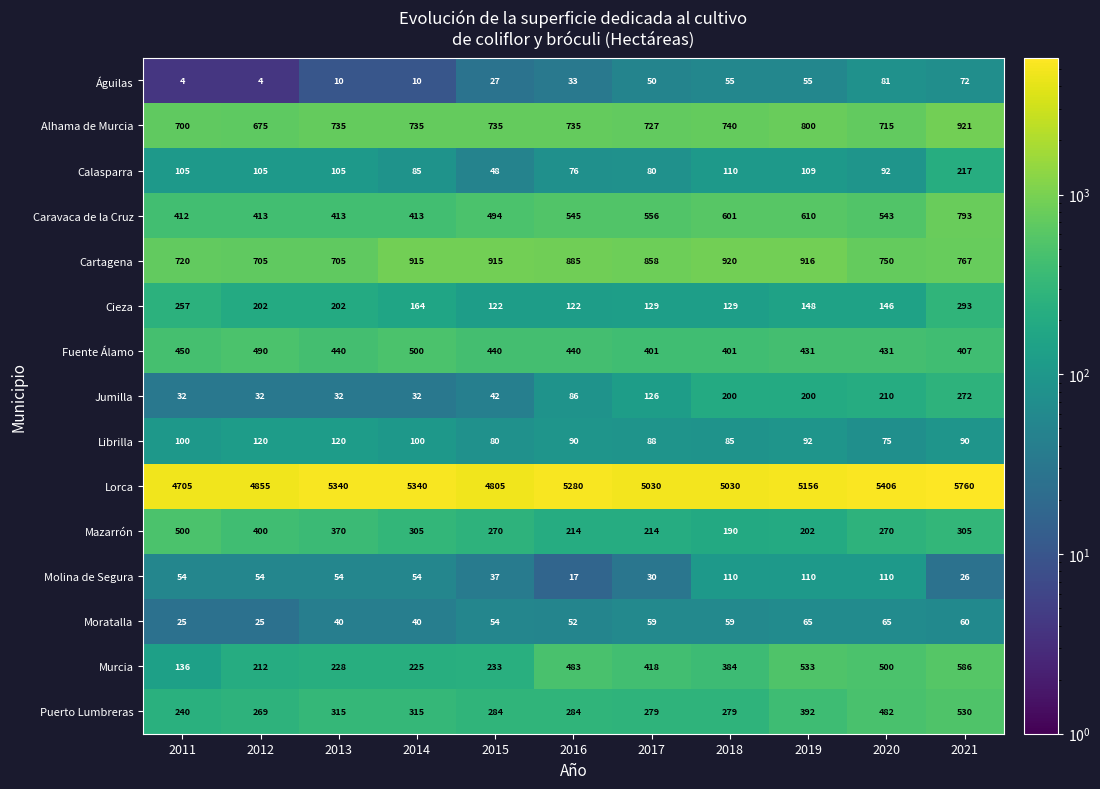

Where does the Mazarrón series first go above 270?

2011